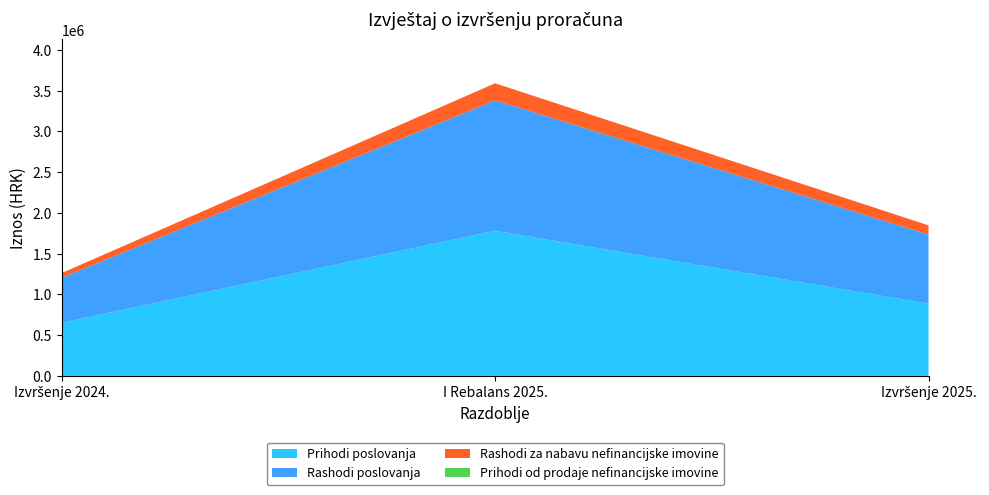

Reading right to left, what are all the values shown in this chart?

Prihodi poslovanja: Izvršenje 2025.=885600.7	I Rebalans 2025.=1780553.0	Izvršenje 2024.=651708.0
Rashodi poslovanja: Izvršenje 2025.=848578.8	I Rebalans 2025.=1601484.0	Izvršenje 2024.=553210.3
Rashodi za nabavu nefinancijske imovine: Izvršenje 2025.=113419.0	I Rebalans 2025.=209014.0	Izvršenje 2024.=56994.1
Prihodi od prodaje nefinancijske imovine: Izvršenje 2025.=0.0	I Rebalans 2025.=0.0	Izvršenje 2024.=0.0